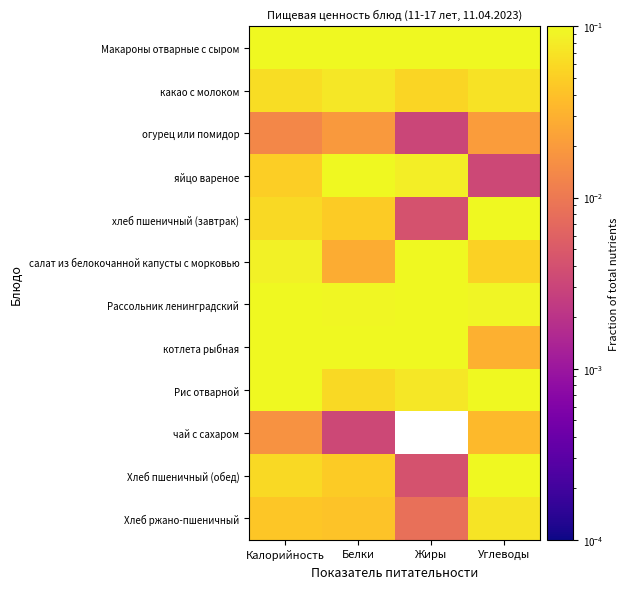

List the series in order of their peak value, highest first.

котлета рыбная, Макароны отварные с сыром, Рис отварной, салат из белокочанной капусты с морковью, Рассольник ленинградский, хлеб пшеничный (завтрак), Хлеб пшеничный (обед), яйцо вареное, какао с молоком, Хлеб ржано-пшеничный, чай с сахаром, огурец или помидор